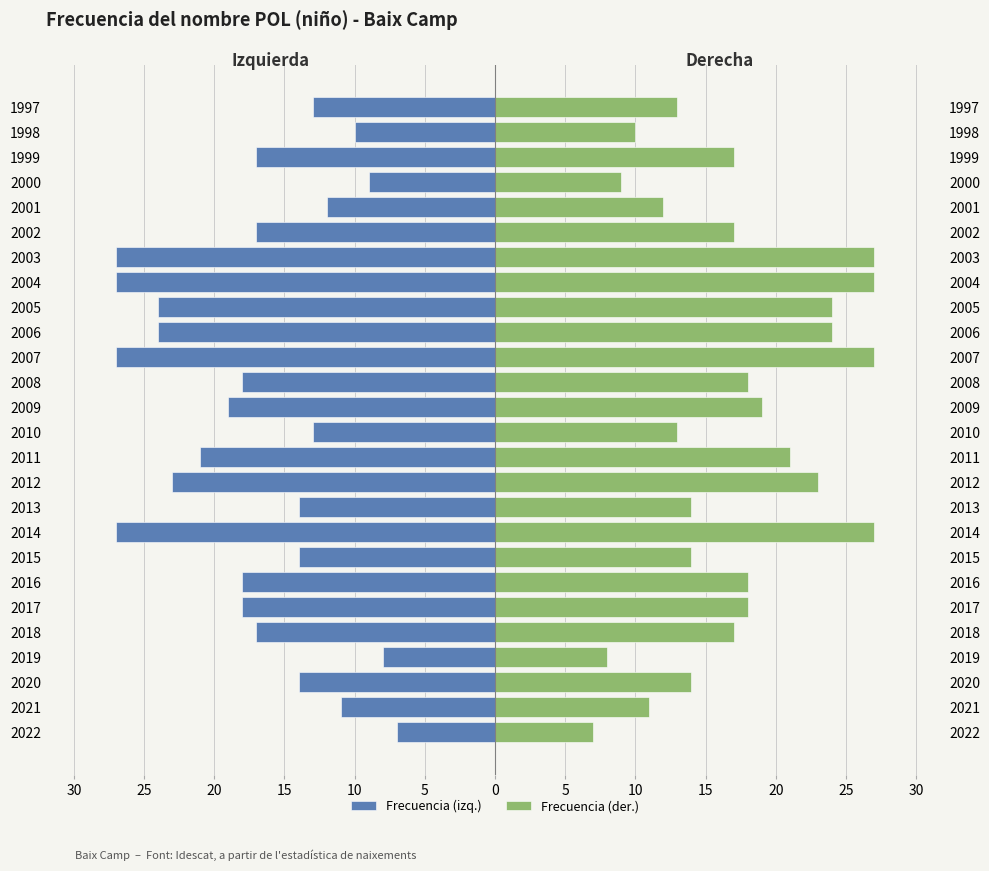

What is the sum of all Frecuencia (izq.) values?

-449